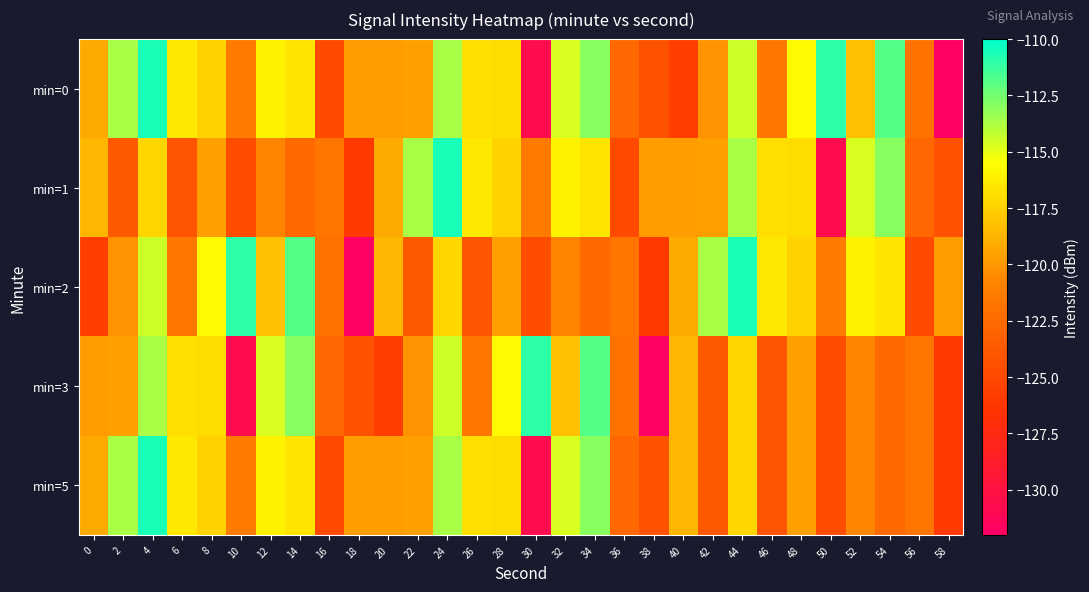

Reading left to right, list all the values displayed in this chart.

min=0: 0=-119.2	2=-113.7	4=-110.6	6=-116.5	8=-117.5	10=-121.3	12=-116.0	14=-116.7	16=-124.8	18=-119.7	20=-119.8	22=-119.6	24=-113.6	26=-116.9	28=-117.0	30=-130.7	32=-114.7	34=-113.0	36=-122.7	38=-124.2	40=-125.7	42=-120.1	44=-114.4	46=-121.5	48=-115.7	50=-110.9	52=-118.2	54=-111.9	56=-121.9	58=-131.8
min=1: 0=-118.7	2=-123.7	4=-117.3	6=-124.1	8=-119.5	10=-124.6	12=-120.8	14=-122.6	16=-121.7	18=-126.0	20=-119.2	22=-113.7	24=-110.6	26=-116.5	28=-117.5	30=-121.3	32=-116.0	34=-116.7	36=-124.8	38=-119.7	40=-119.8	42=-119.6	44=-113.6	46=-116.9	48=-117.0	50=-130.7	52=-114.7	54=-113.0	56=-122.7	58=-124.2
min=2: 0=-125.7	2=-120.1	4=-114.4	6=-121.5	8=-115.7	10=-110.9	12=-118.2	14=-111.9	16=-121.9	18=-131.8	20=-118.7	22=-123.7	24=-117.3	26=-124.1	28=-119.5	30=-124.6	32=-120.8	34=-122.6	36=-121.7	38=-126.0	40=-119.2	42=-113.7	44=-110.6	46=-116.5	48=-117.5	50=-121.3	52=-116.0	54=-116.7	56=-124.8	58=-119.7
min=3: 0=-119.8	2=-119.6	4=-113.6	6=-116.9	8=-117.0	10=-130.7	12=-114.7	14=-113.0	16=-122.7	18=-124.2	20=-125.7	22=-120.1	24=-114.4	26=-121.5	28=-115.7	30=-110.9	32=-118.2	34=-111.9	36=-121.9	38=-131.8	40=-118.7	42=-123.7	44=-117.3	46=-124.1	48=-119.5	50=-124.6	52=-120.8	54=-122.6	56=-121.7	58=-126.0
min=5: 0=-119.2	2=-113.7	4=-110.6	6=-116.5	8=-117.5	10=-121.3	12=-116.0	14=-116.7	16=-124.8	18=-119.7	20=-119.8	22=-119.6	24=-113.6	26=-116.9	28=-117.0	30=-130.7	32=-114.7	34=-113.0	36=-122.7	38=-124.2	40=-118.7	42=-123.7	44=-117.3	46=-124.1	48=-119.5	50=-124.6	52=-120.8	54=-122.6	56=-121.7	58=-126.0